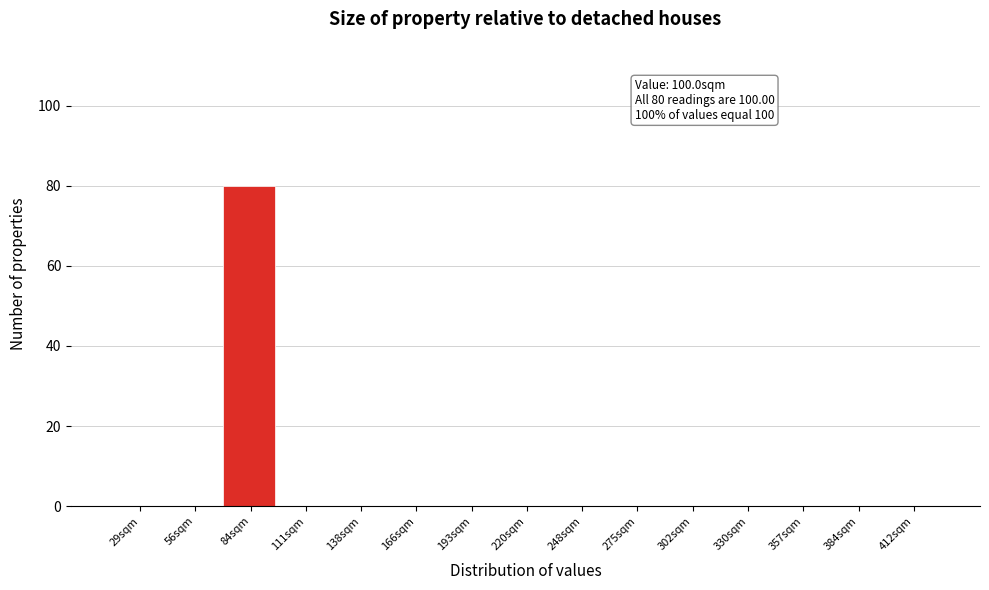

Reading right to left, list all the values displayed in this chart.

412sqm=0	384sqm=0	357sqm=0	330sqm=0	302sqm=0	275sqm=0	248sqm=0	220sqm=0	193sqm=0	166sqm=0	138sqm=0	111sqm=0	84sqm=80	56sqm=0	29sqm=0